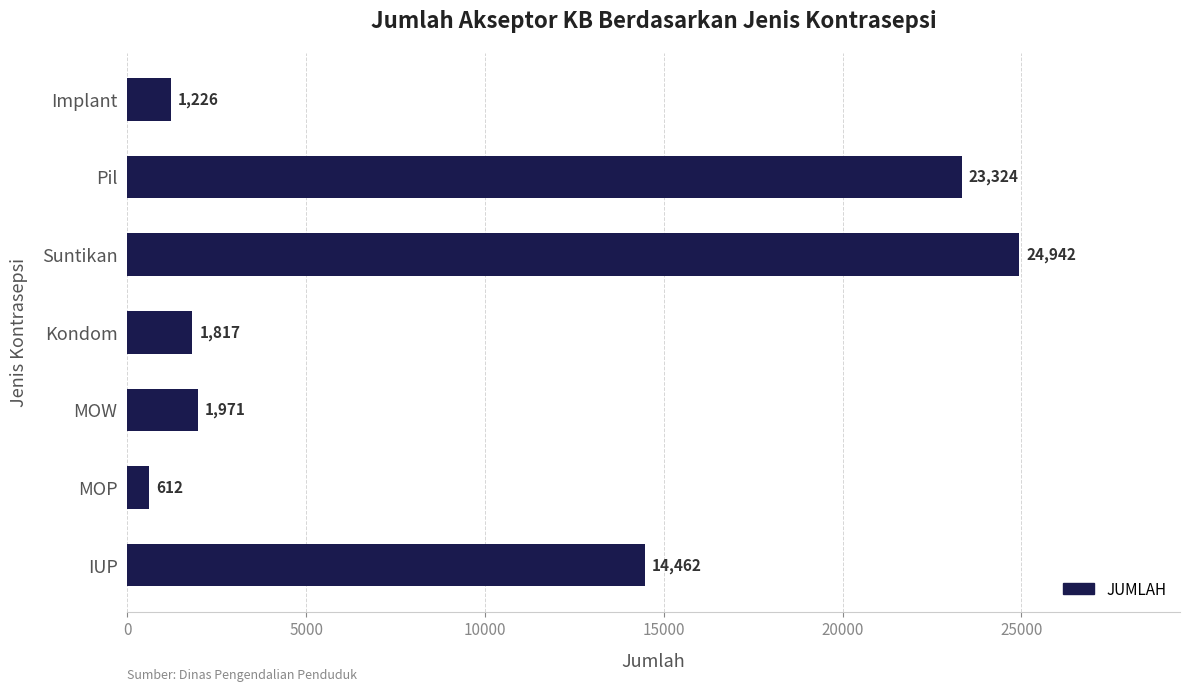

What is the difference between the maximum and minimum values?

24330